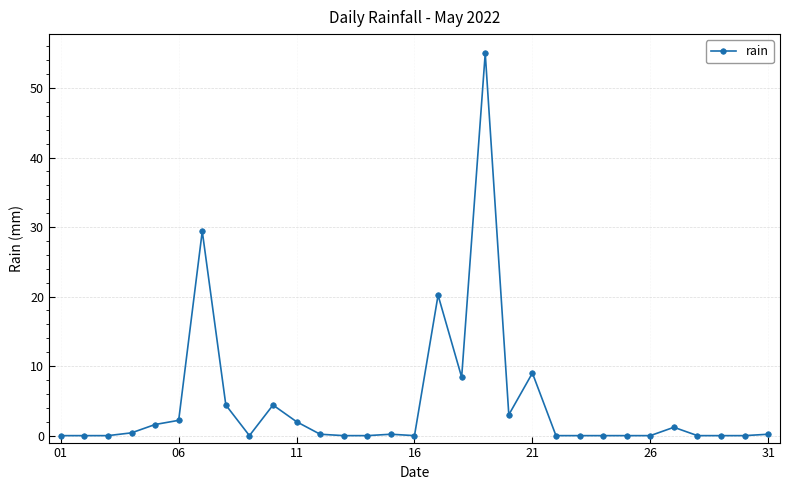

What is the value of the 21st point from the left?

9.0